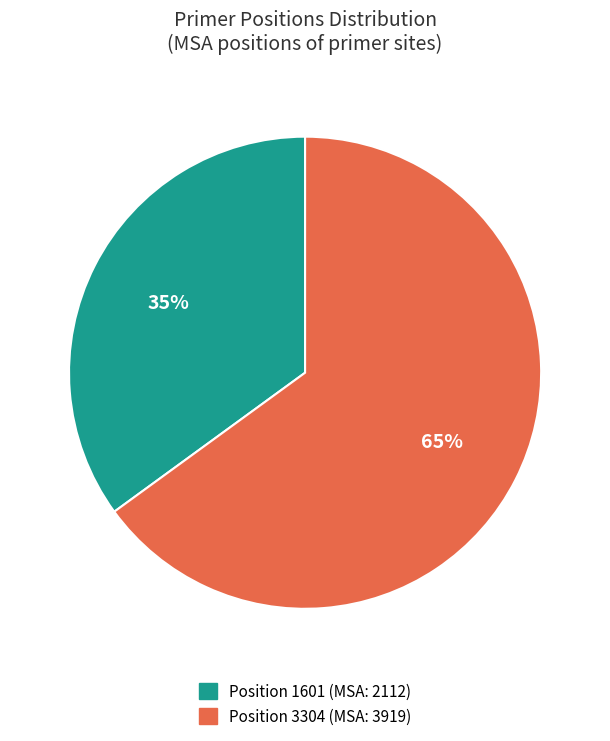

To the nearest percent, what percentage of the pie is Position 1601 (MSA: 2112)?

35%